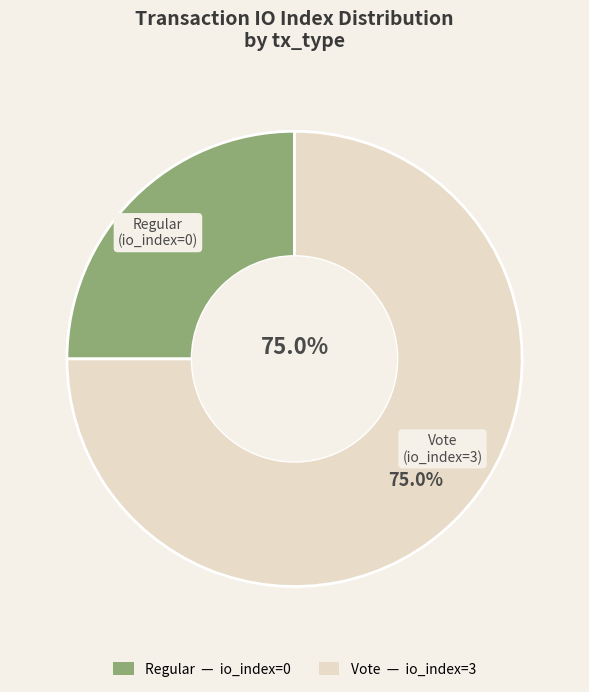

Does any single category account for the majority?

Yes